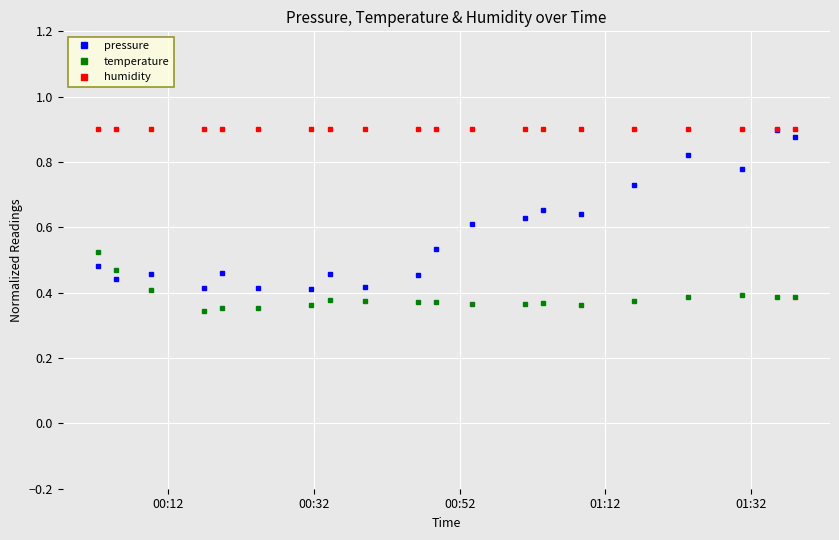

Which series has the largest range (max minus min)?

pressure